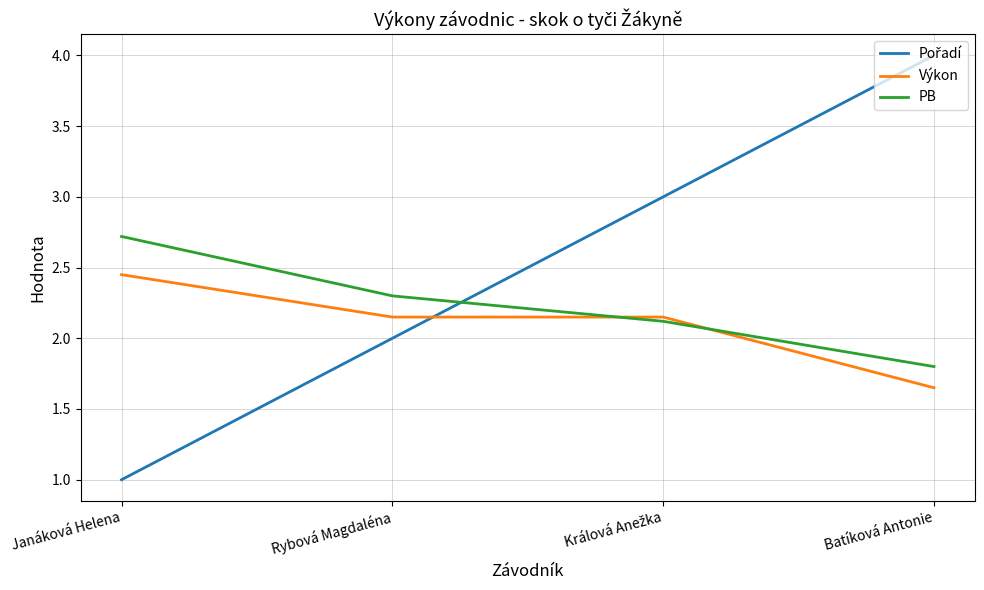

What is the total value across all series at Batíková Antonie?

7.5